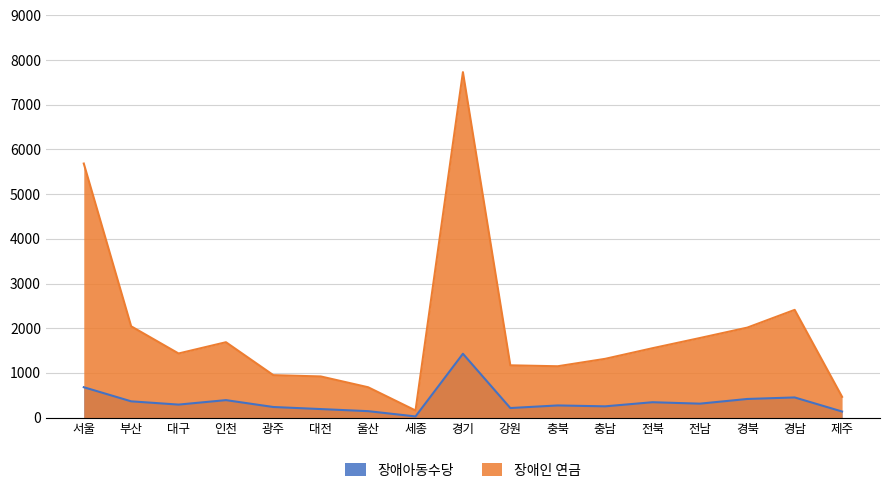

At which category does the chart reach its minimum across all series?

세종